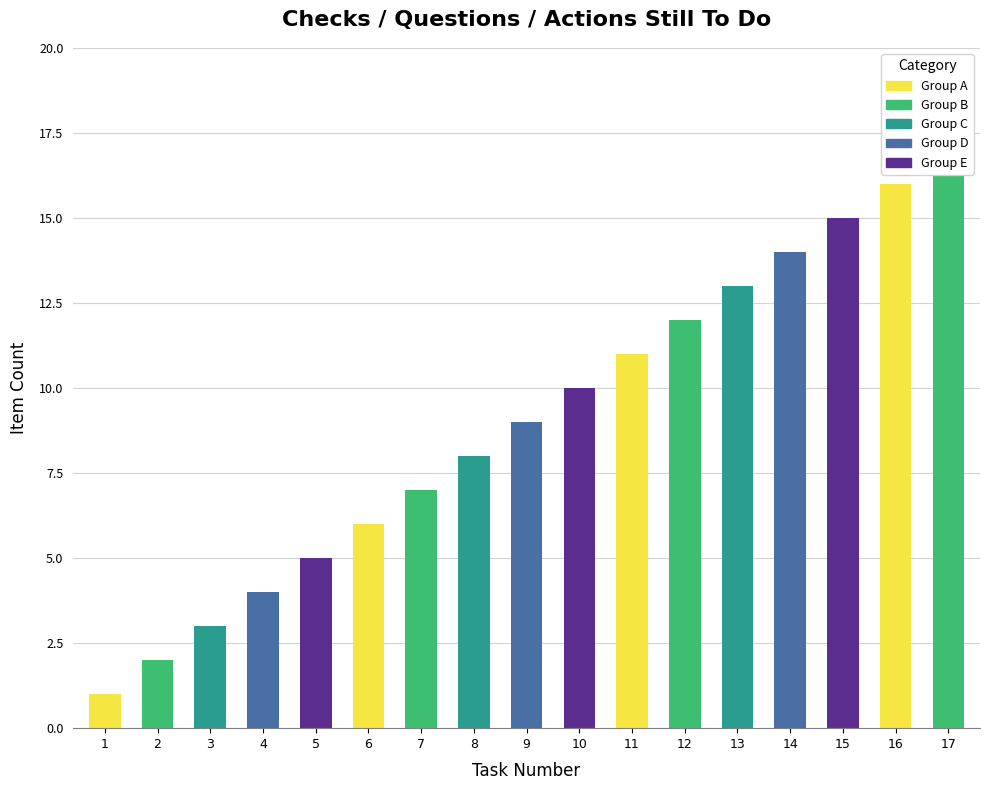

What is the value of the 9th bar from the left?

9